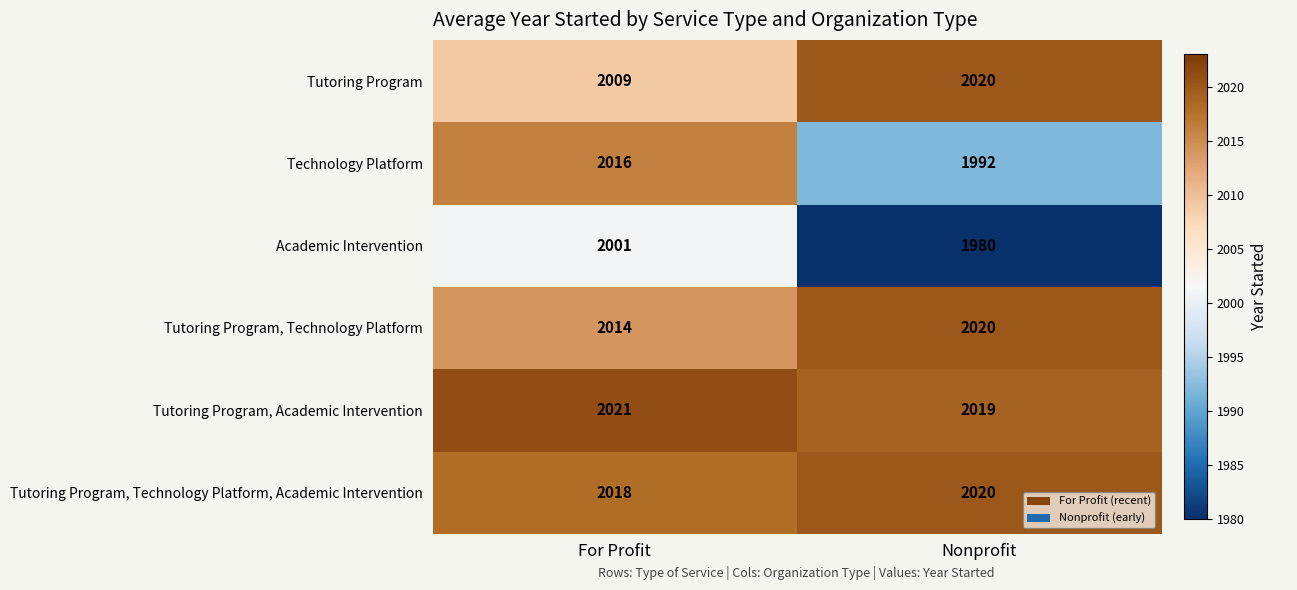

What is the sum of the Technology Platform values at For Profit and Nonprofit?

4008